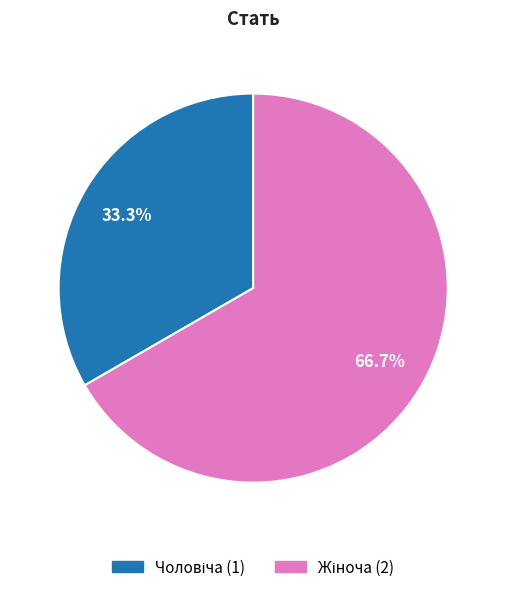

Does any single category account for the majority?

Yes